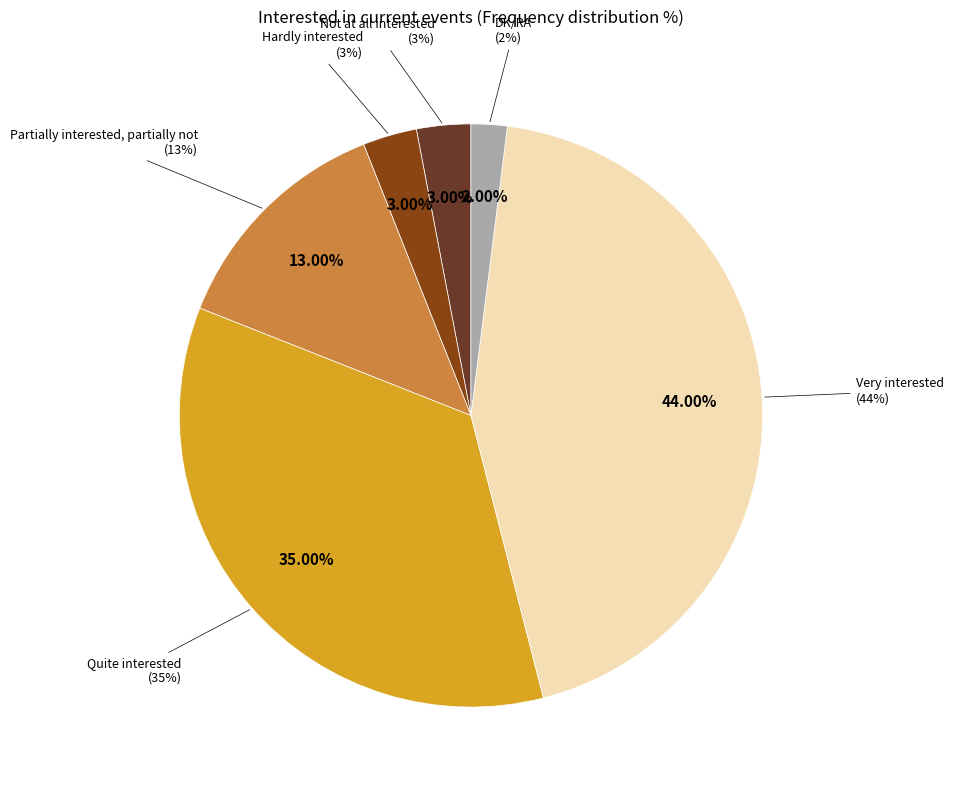

Count the number of slices in the pie.

6